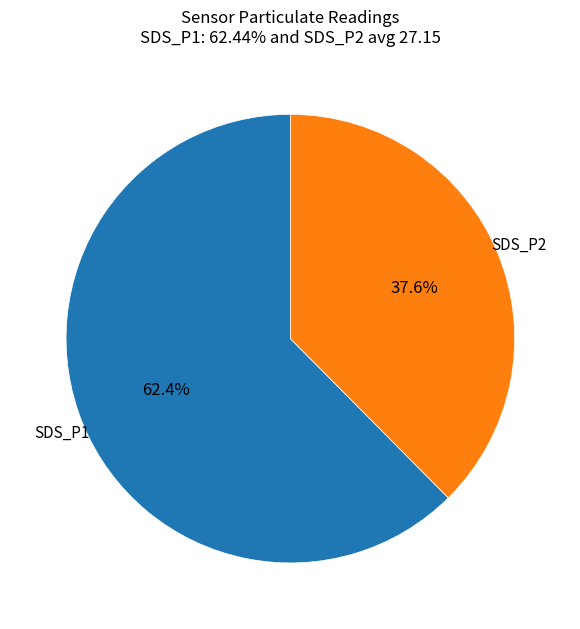

To the nearest percent, what portion does SDS_P2 represent?

38%